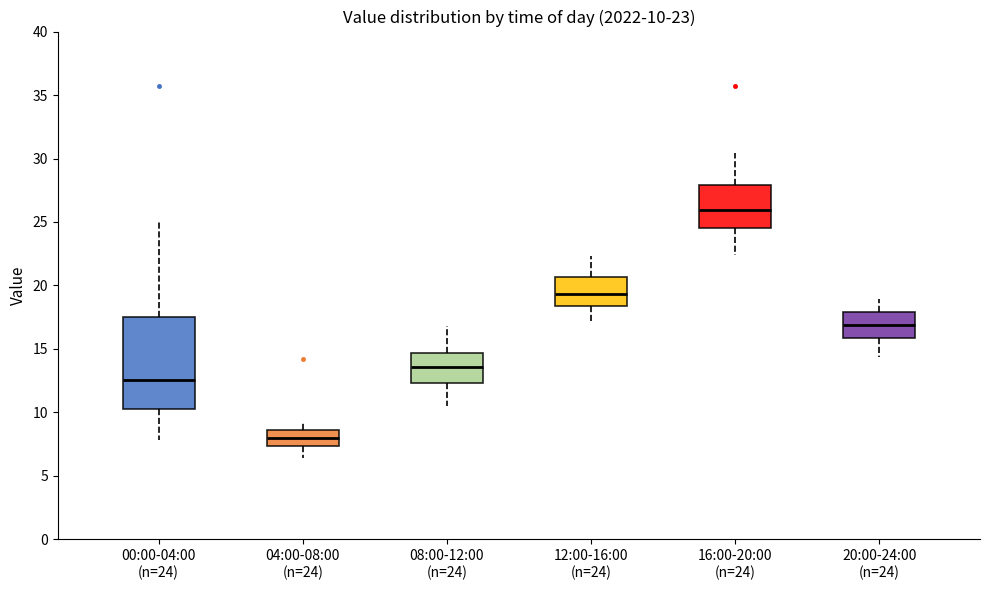

Which box's median line is the lowest?

04:00-08:00 (n=24)